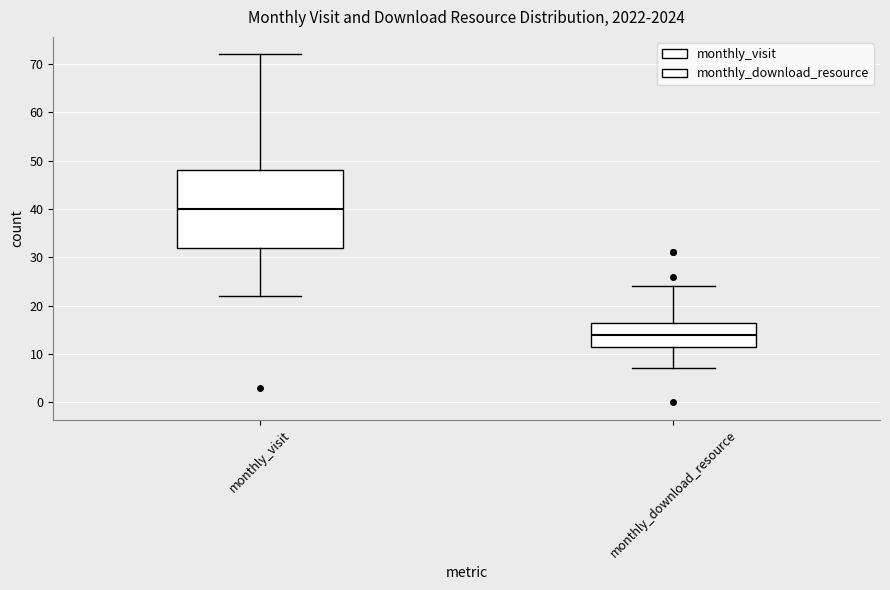

Reading left to right, transcribe this box plot: for each box, give where its median line is, the range the box spans, and where its two whiskers end, as read against the y-axis. The values are not printed on the chart, so give them approximately, as read against the axis.

monthly_visit: median 40, box 32 to 48, whiskers 22 to 72
monthly_download_resource: median 14, box 12 to 17, whiskers 7 to 24